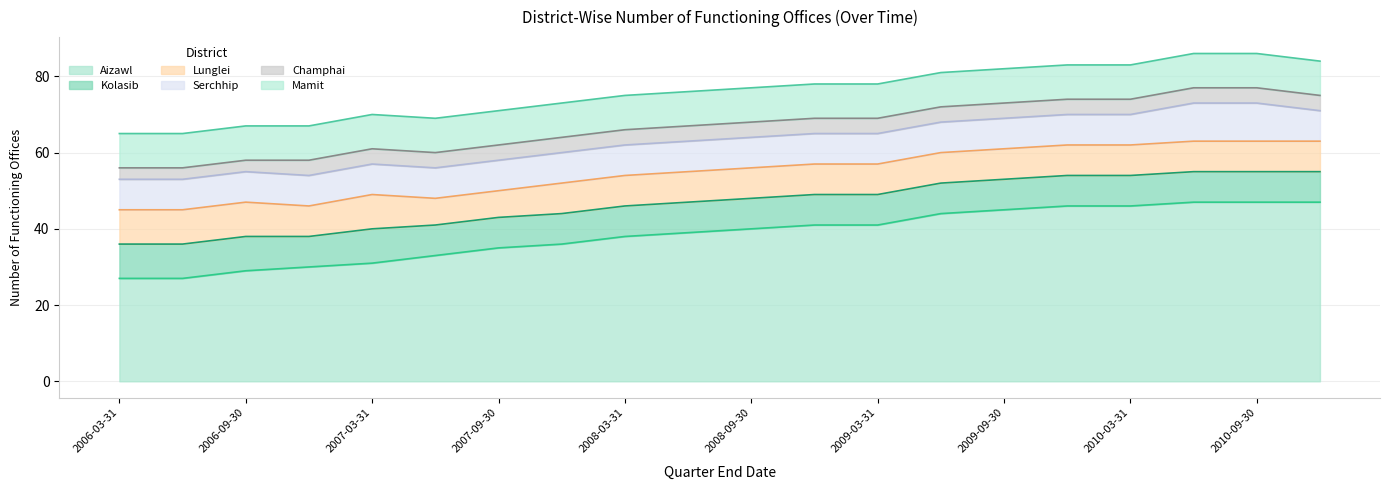

Reading left to right, list all the values displayed in this chart.

Aizawl: 2006-03-31=27	2006-06-30=27	2006-09-30=29	2006-12-31=30	2007-03-31=31	2007-06-30=33	2007-09-30=35	2007-12-31=36	2008-03-31=38	2008-06-30=39	2008-09-30=40	2008-12-31=41	2009-03-31=41	2009-06-30=44	2009-09-30=45	2009-12-31=46	2010-03-31=46	2010-06-30=47	2010-09-30=47	2010-12-31=47
Kolasib: 2006-03-31=9	2006-06-30=9	2006-09-30=9	2006-12-31=8	2007-03-31=9	2007-06-30=8	2007-09-30=8	2007-12-31=8	2008-03-31=8	2008-06-30=8	2008-09-30=8	2008-12-31=8	2009-03-31=8	2009-06-30=8	2009-09-30=8	2009-12-31=8	2010-03-31=8	2010-06-30=8	2010-09-30=8	2010-12-31=8
Lunglei: 2006-03-31=9	2006-06-30=9	2006-09-30=9	2006-12-31=8	2007-03-31=9	2007-06-30=7	2007-09-30=7	2007-12-31=8	2008-03-31=8	2008-06-30=8	2008-09-30=8	2008-12-31=8	2009-03-31=8	2009-06-30=8	2009-09-30=8	2009-12-31=8	2010-03-31=8	2010-06-30=8	2010-09-30=8	2010-12-31=8
Serchhip: 2006-03-31=8	2006-06-30=8	2006-09-30=8	2006-12-31=8	2007-03-31=8	2007-06-30=8	2007-09-30=8	2007-12-31=8	2008-03-31=8	2008-06-30=8	2008-09-30=8	2008-12-31=8	2009-03-31=8	2009-06-30=8	2009-09-30=8	2009-12-31=8	2010-03-31=8	2010-06-30=10	2010-09-30=10	2010-12-31=8
Champhai: 2006-03-31=3	2006-06-30=3	2006-09-30=3	2006-12-31=4	2007-03-31=4	2007-06-30=4	2007-09-30=4	2007-12-31=4	2008-03-31=4	2008-06-30=4	2008-09-30=4	2008-12-31=4	2009-03-31=4	2009-06-30=4	2009-09-30=4	2009-12-31=4	2010-03-31=4	2010-06-30=4	2010-09-30=4	2010-12-31=4
Mamit: 2006-03-31=9	2006-06-30=9	2006-09-30=9	2006-12-31=9	2007-03-31=9	2007-06-30=9	2007-09-30=9	2007-12-31=9	2008-03-31=9	2008-06-30=9	2008-09-30=9	2008-12-31=9	2009-03-31=9	2009-06-30=9	2009-09-30=9	2009-12-31=9	2010-03-31=9	2010-06-30=9	2010-09-30=9	2010-12-31=9